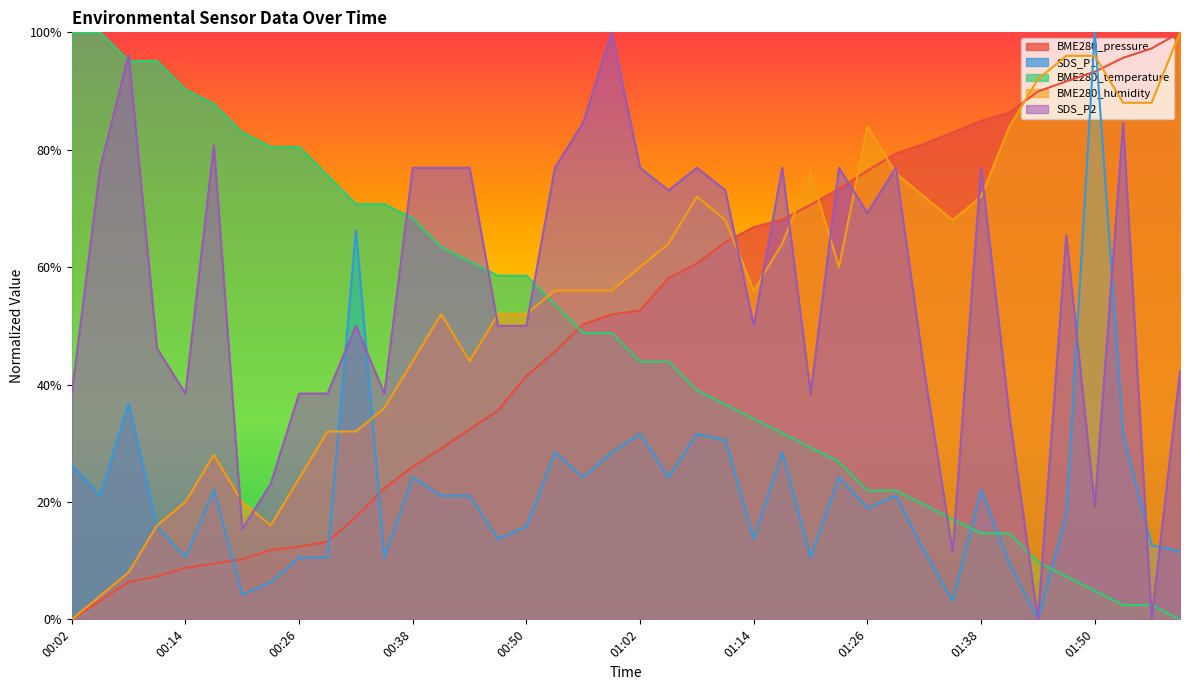

What is the label of the 6th point from the left?

00:17